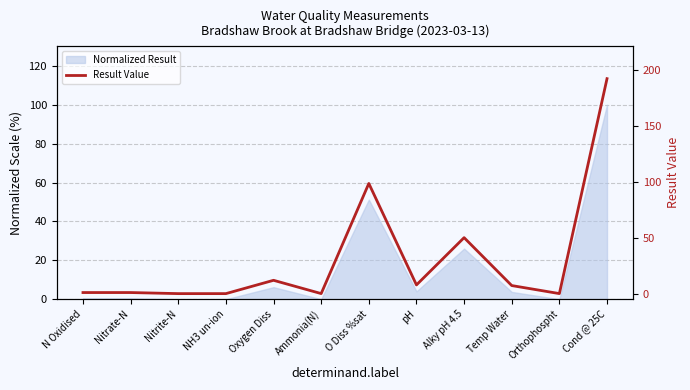

Reading left to right, extract all data points from this chart.

N Oxidised=1.0	Nitrate-N=1.0	Nitrite-N=0.0	NH3 un-ion=0.0	Oxygen Diss=11.9	Ammonia(N)=0.0	O Diss %sat=98.4	pH=7.8	Alky pH 4.5=50.0	Temp Water=7.2	Orthophospht=0.0	Cond @ 25C=192.0